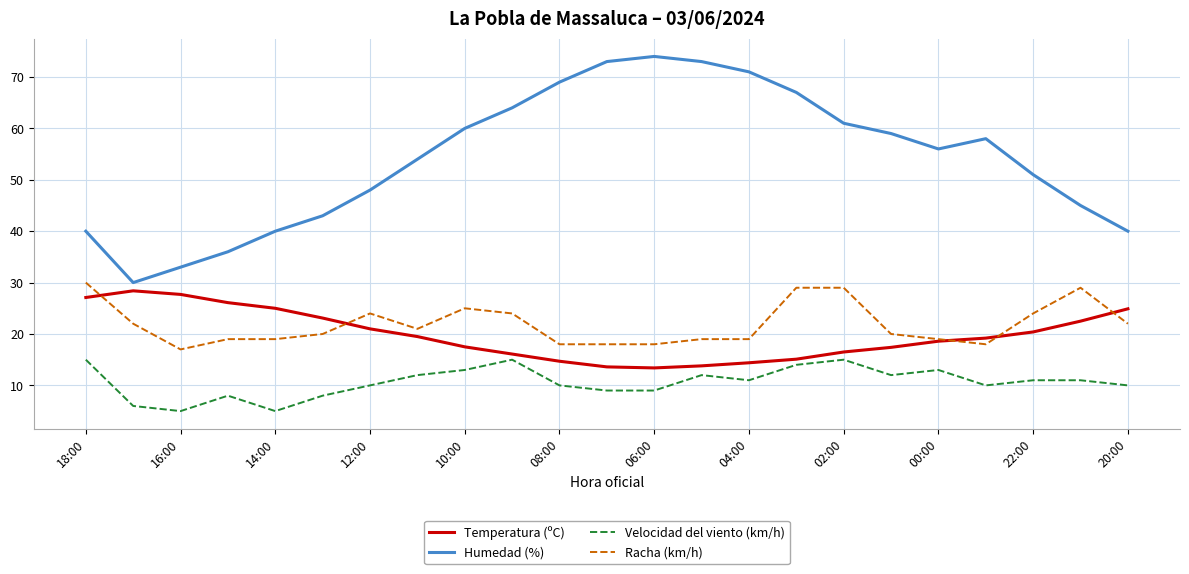

What is the minimum value for Velocidad del viento (km/h)?

5.0